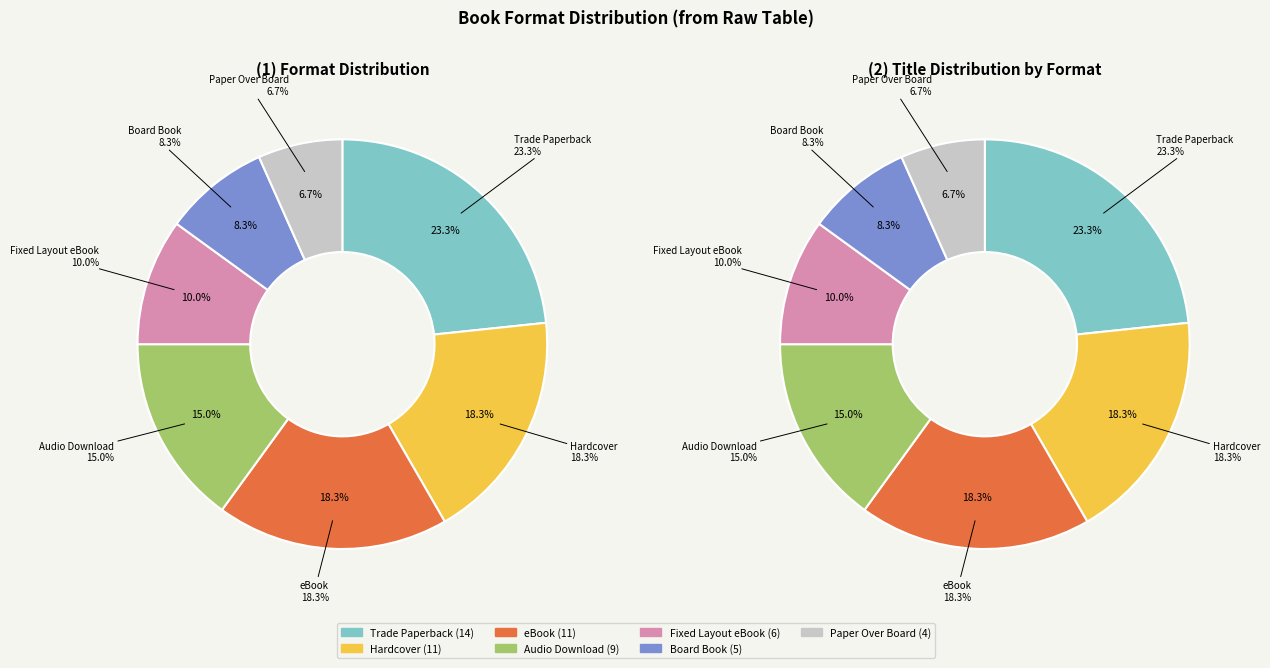

Is there a majority slice in this chart?

No